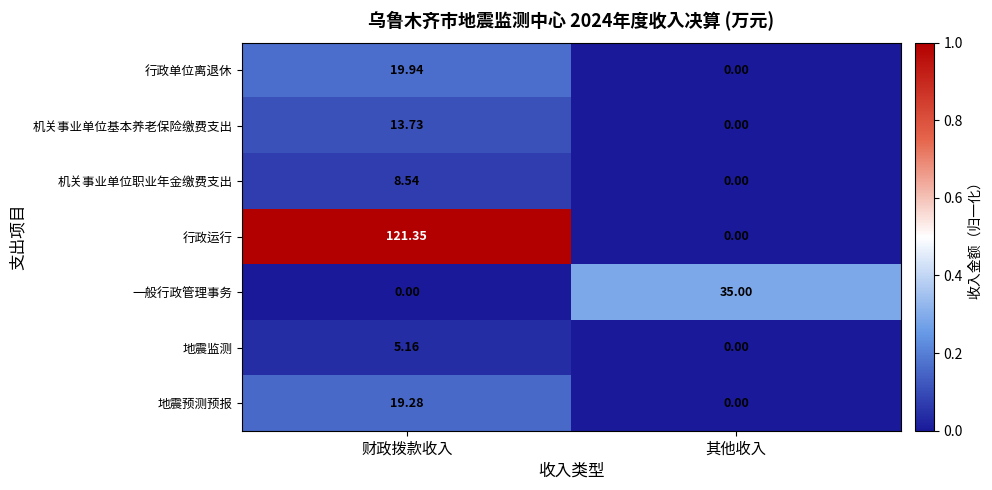

Which series changed the most between 财政拨款收入 and 其他收入?

行政运行